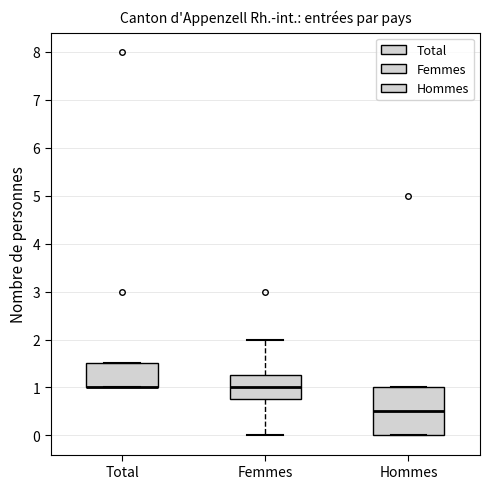

Reading left to right, transcribe this box plot: for each box, give where its median line is, the range the box spans, and where its two whiskers end, as read against the y-axis. The values are not printed on the chart, so give them approximately, as read against the axis.

Total: median 1.0 (drawn on the box's lower edge), box 1.0 to 1.5, whiskers 1.0 to 1.5
Femmes: median 1.0, box 0.8 to 1.3, whiskers 0.0 to 2.0
Hommes: median 0.5, box 0.0 to 1.0, whiskers 0.0 to 1.0